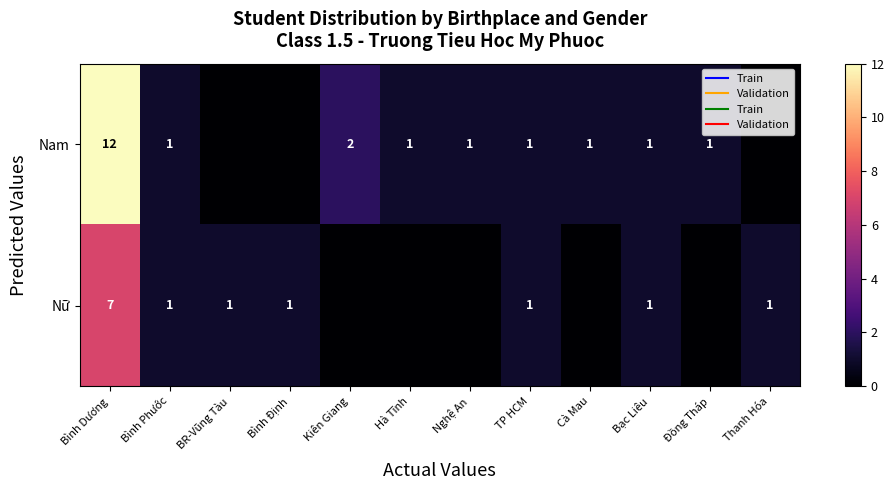

What is the sum of the Nữ values at Bình Dương and BR-Vũng Tàu?

8